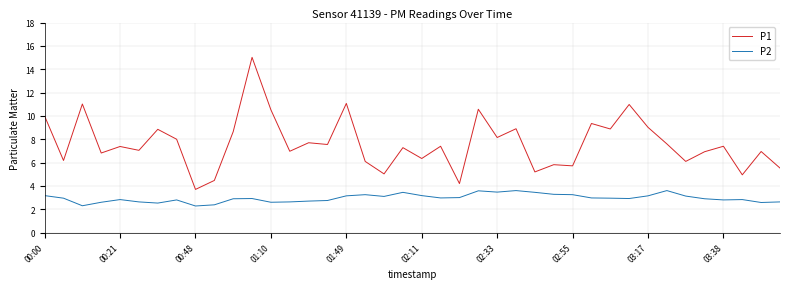

What is the lowest value of the P2 series?

2.3